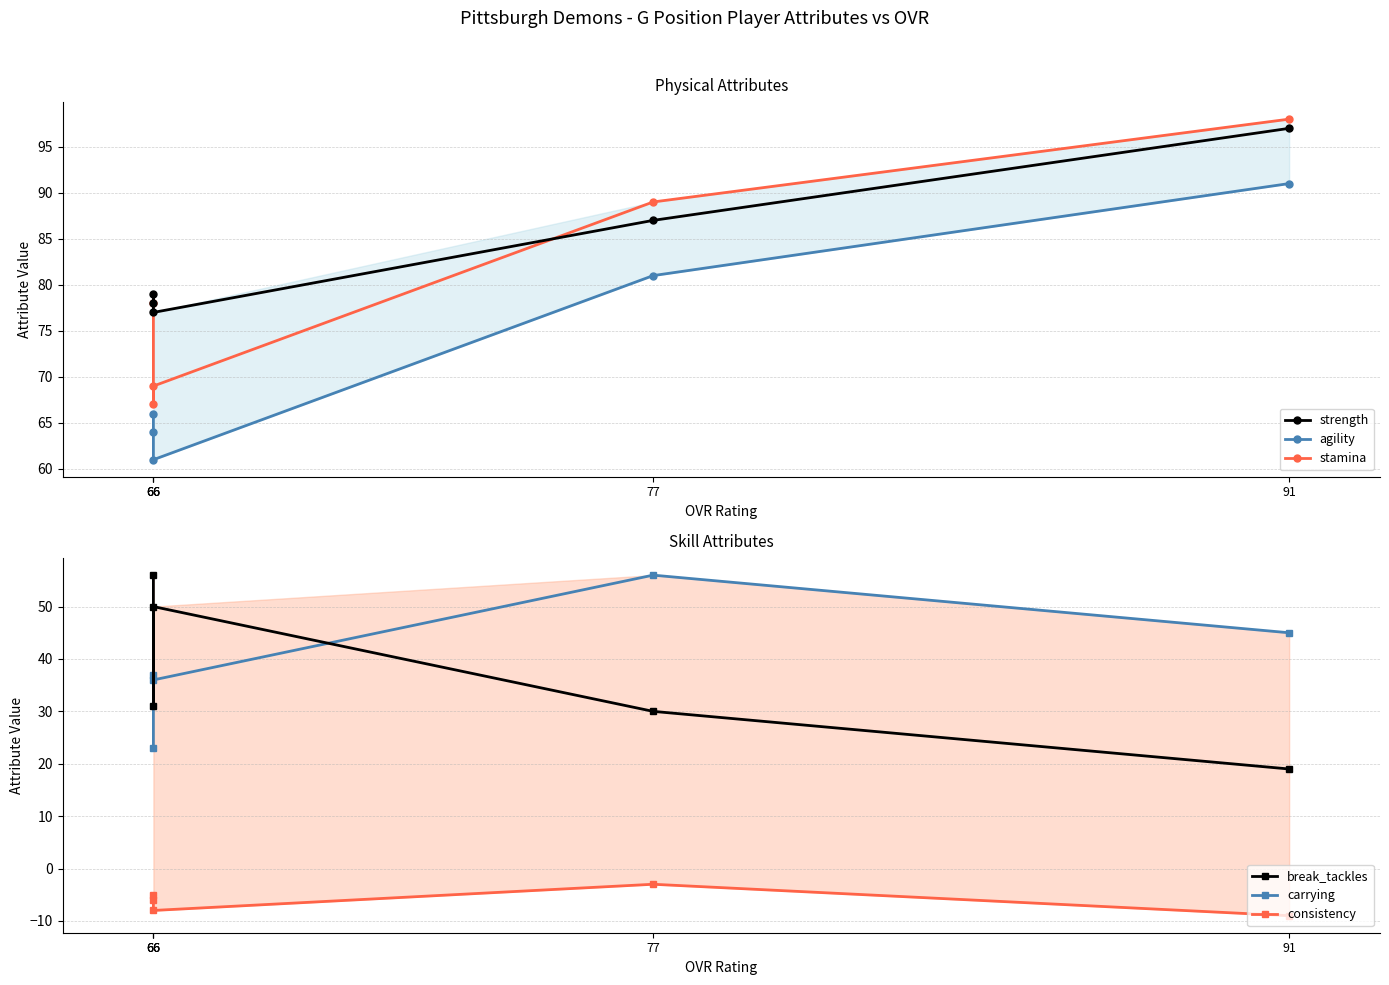

True or false: stamina and break_tackles cross at least once.

False